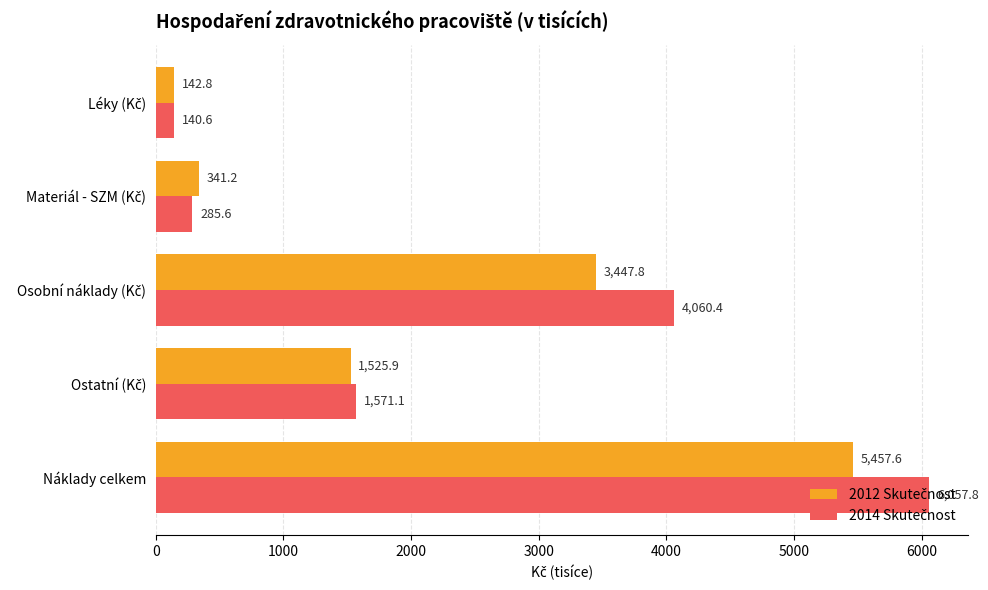

At which category is the sum across all series the highest?

Náklady celkem